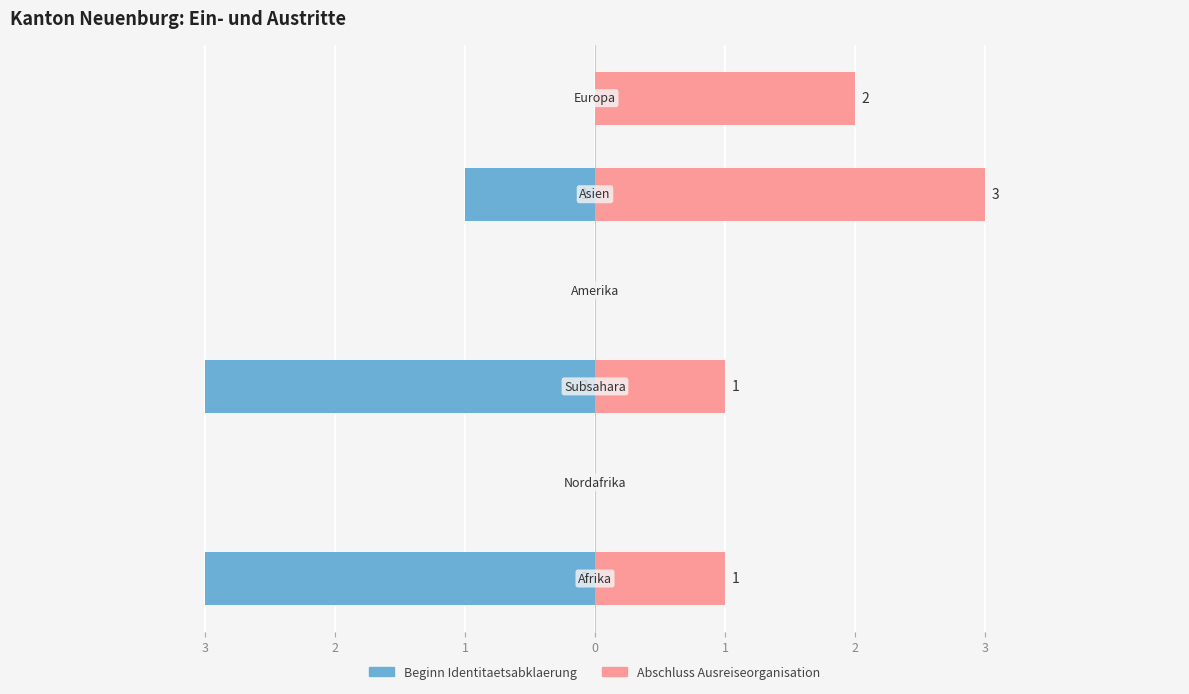

Rank the series by their maximum value, from lowest to highest.

Beginn Identitaetsabklaerung, Abschluss Ausreiseorganisation